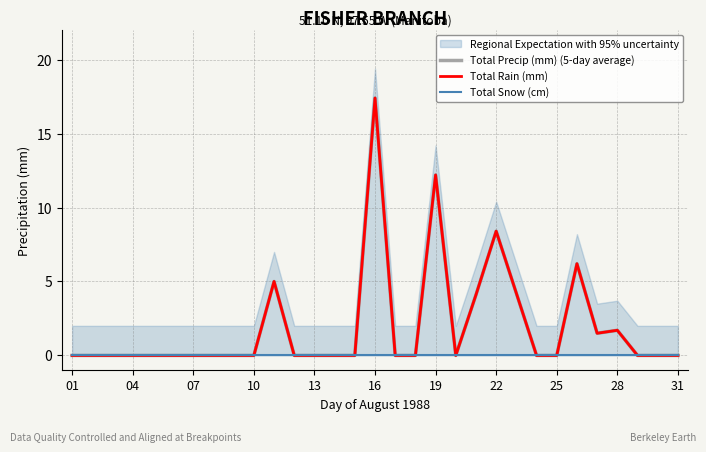

True or false: Total Snow (cm) has more than 0 interior local peaks.

False